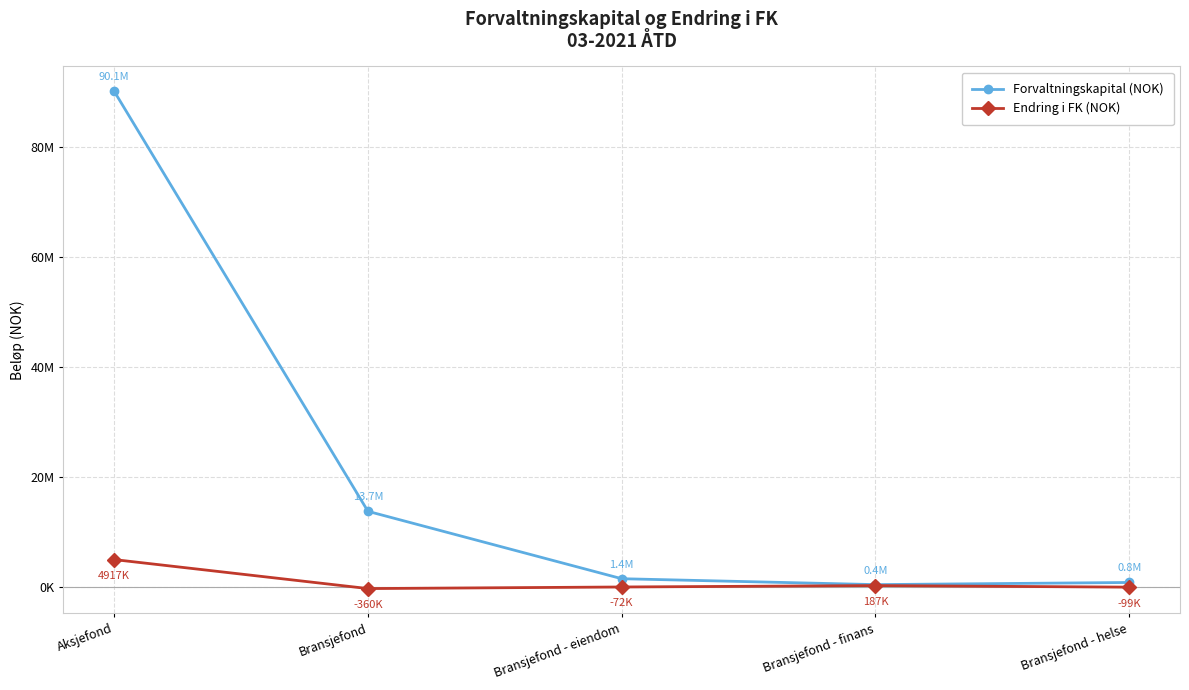

Where is Forvaltningskapital (NOK) nearest to the value 45250117?

Bransjefond